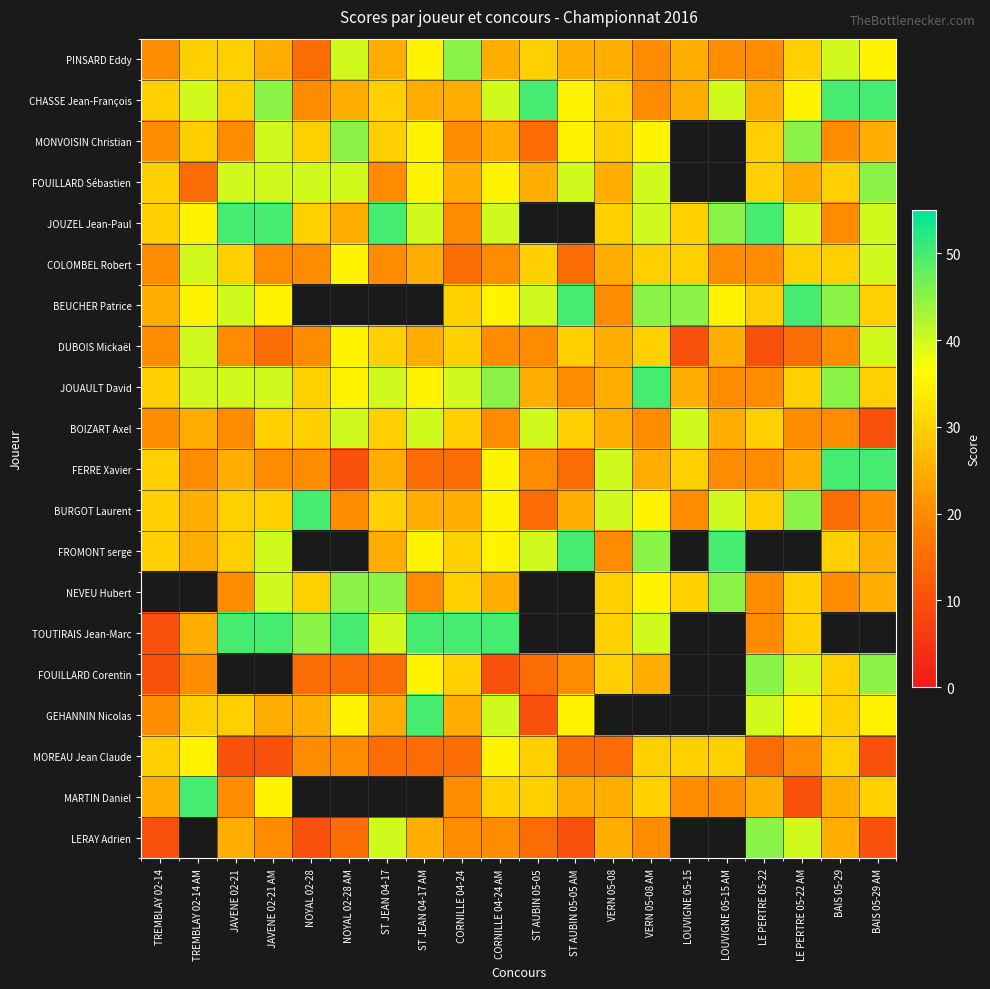

True or false: FOUILLARD Sébastien has a value of 13.3 at TREMBLAY 02-14.

False